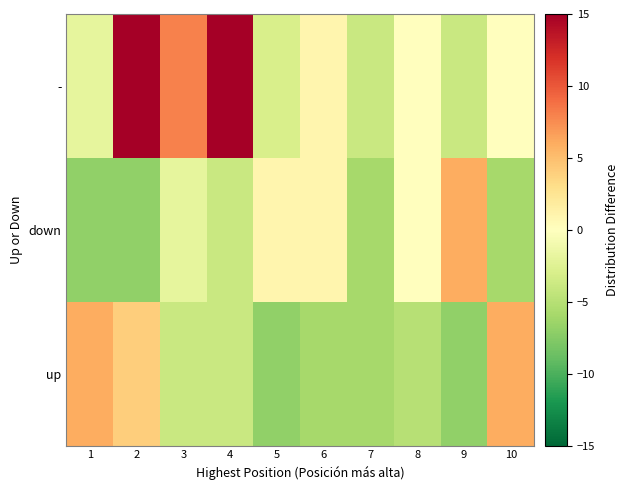

Reading left to right, extract all data points from this chart.

up: 1=6.0	2=4.0	3=-4.0	4=-4.0	5=-7.0	6=-6.0	7=-6.0	8=-5.0	9=-7.0	10=6.0
down: 1=-7.0	2=-7.0	3=-2.0	4=-4.0	5=1.0	6=1.0	7=-6.0	8=0.0	9=6.0	10=-6.0
-: 1=-2.0	2=20.0	3=8.0	4=30.0	5=-3.0	6=1.0	7=-4.0	8=0.0	9=-4.0	10=0.0